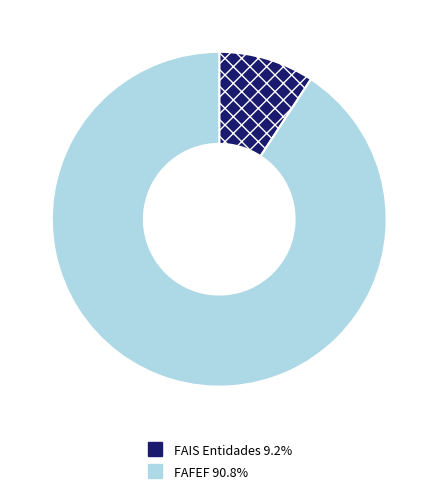

True or false: FAIS Entidades accounts for 9% of the total.

True